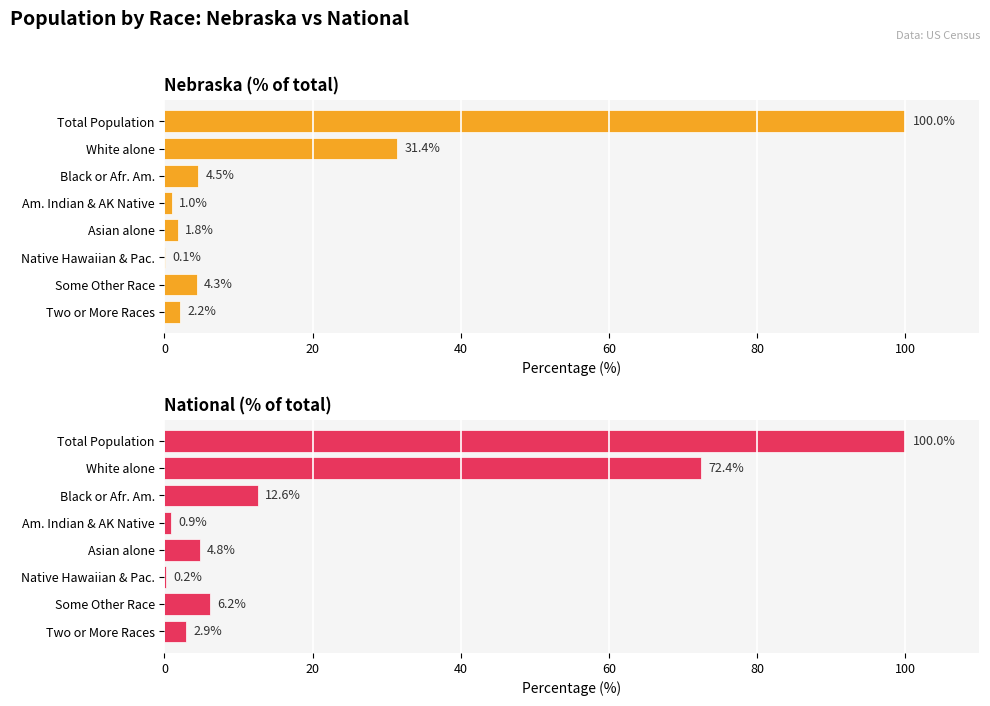

How many data points in Nebraska (% of total) are less than 4?

4